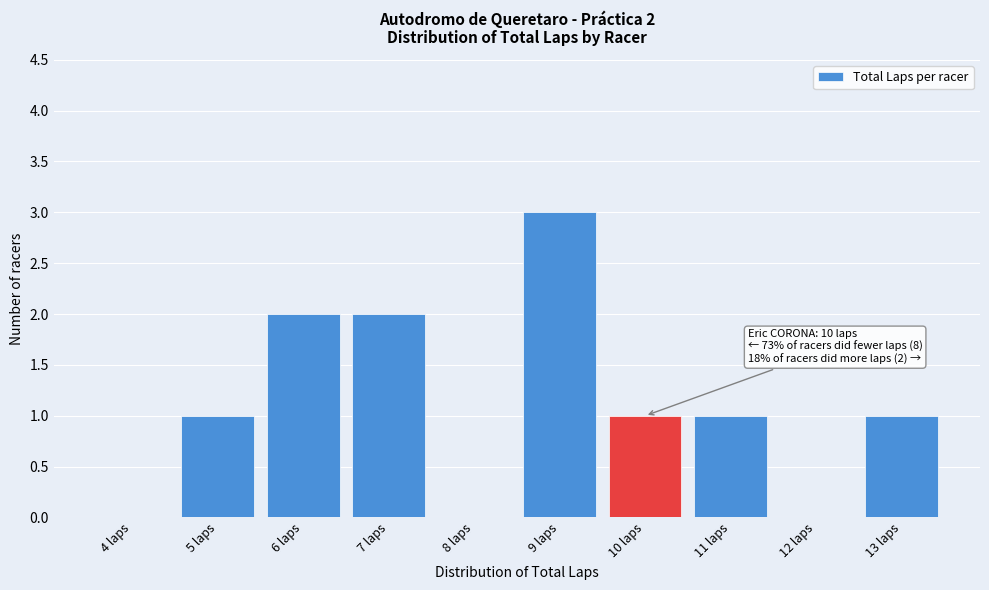

Reading left to right, list all the values displayed in this chart.

4 laps=0	5 laps=1	6 laps=2	7 laps=2	8 laps=0	9 laps=3	10 laps=1	11 laps=1	12 laps=0	13 laps=1